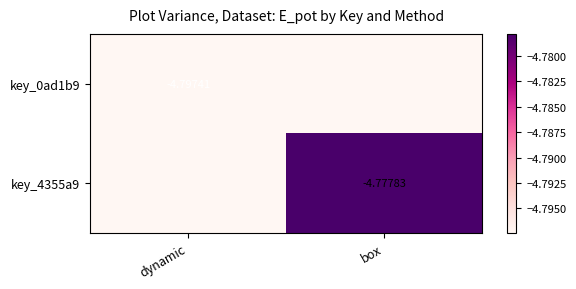

At which category is the sum across all series the highest?

box